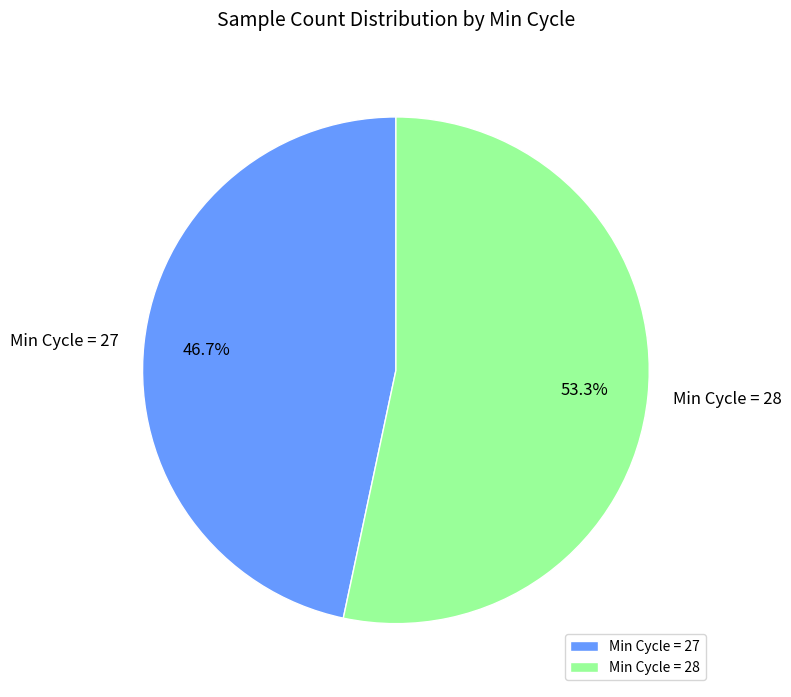

How many segments does this pie chart have?

2